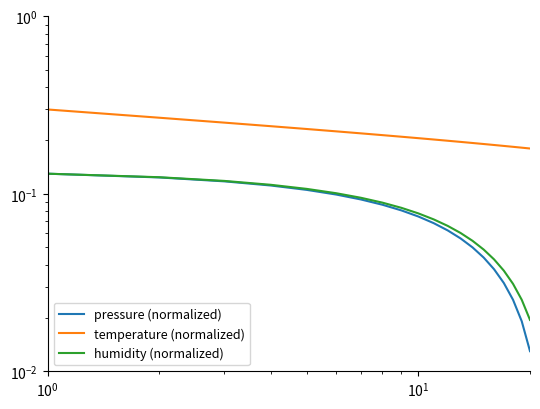

Rank the series by their maximum value, from lowest to highest.

pressure (normalized), humidity (normalized), temperature (normalized)